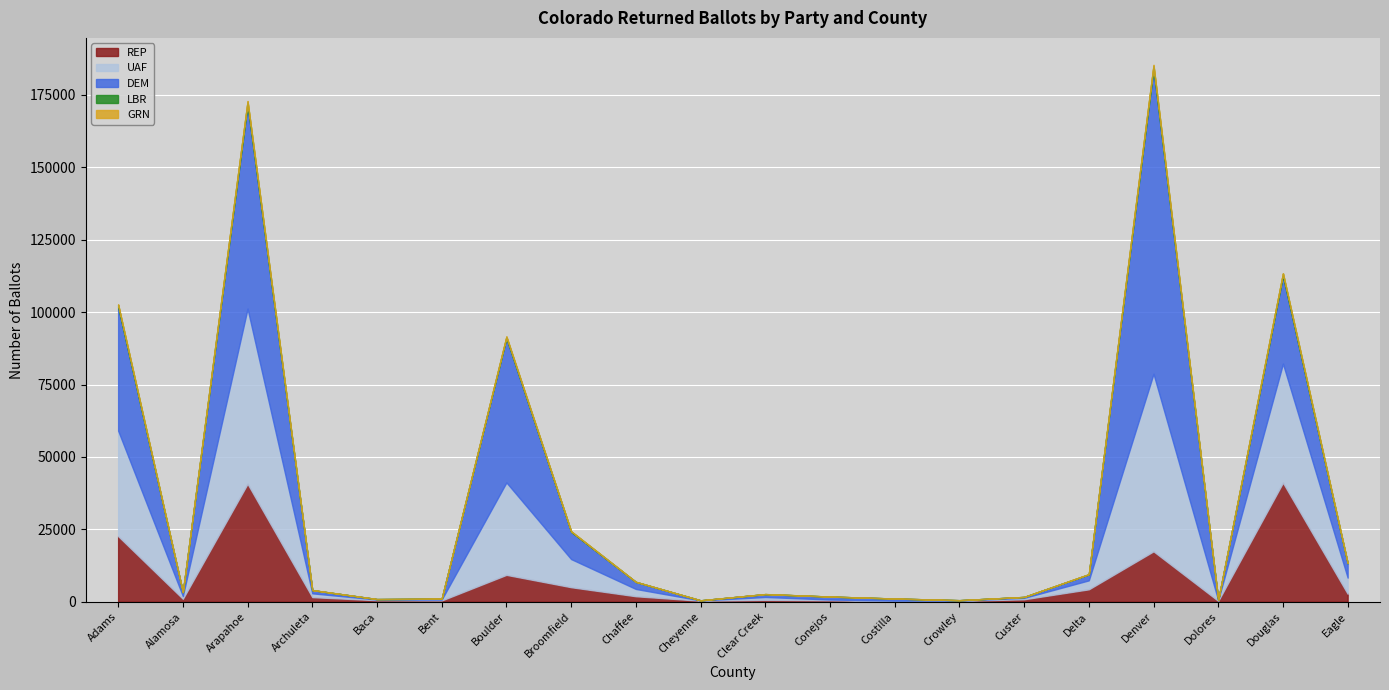

What is the sum of all LBR values?

4956